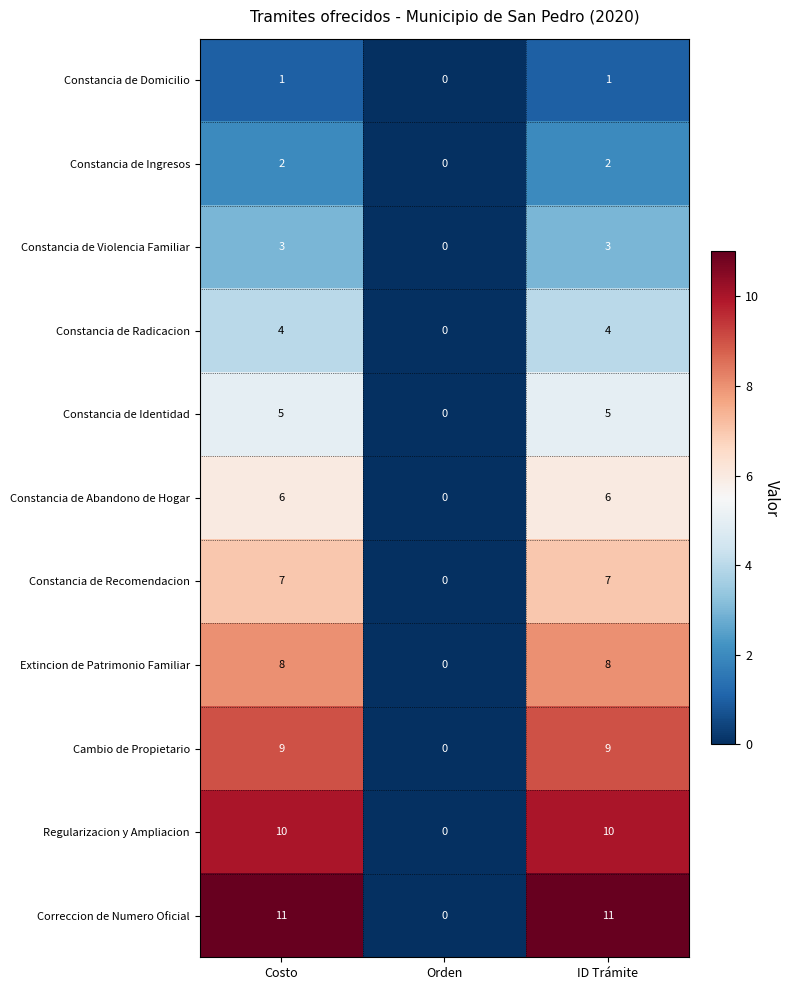

What is the maximum value for Constancia de Abandono de Hogar?

6